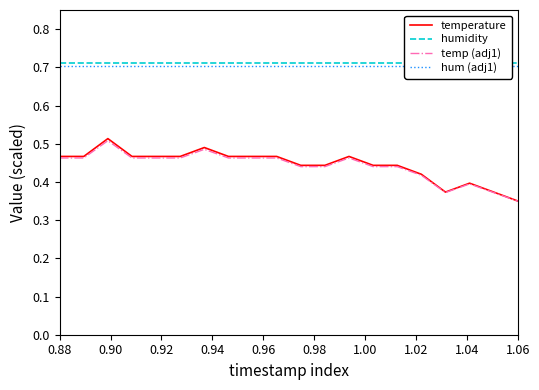

How many temperature values are between 0 and 1?

20